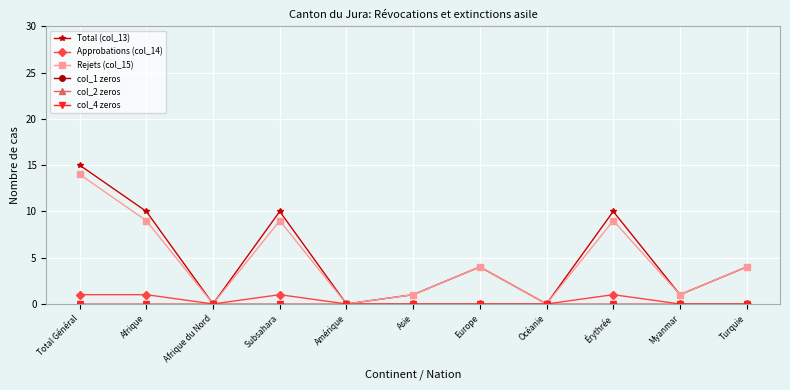

How many data points does each series have?

11